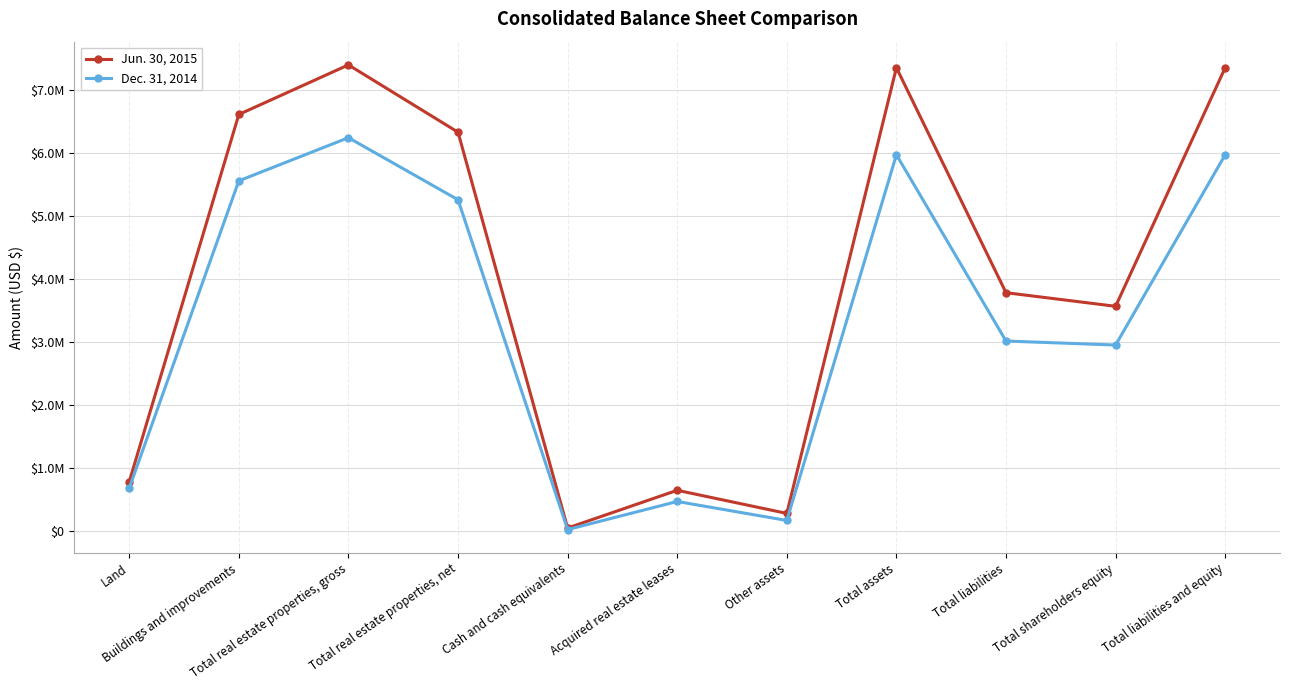

True or false: Jun. 30, 2015 and Dec. 31, 2014 intersect in this chart.

False